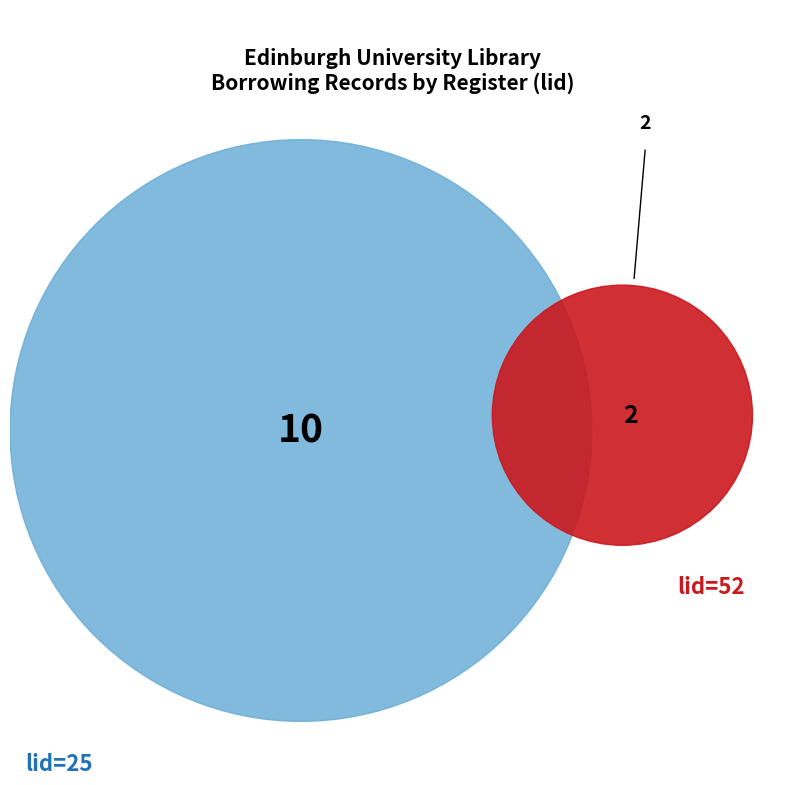

To the nearest percent, what is the difference between the largest and smallest slice percentages?

67%